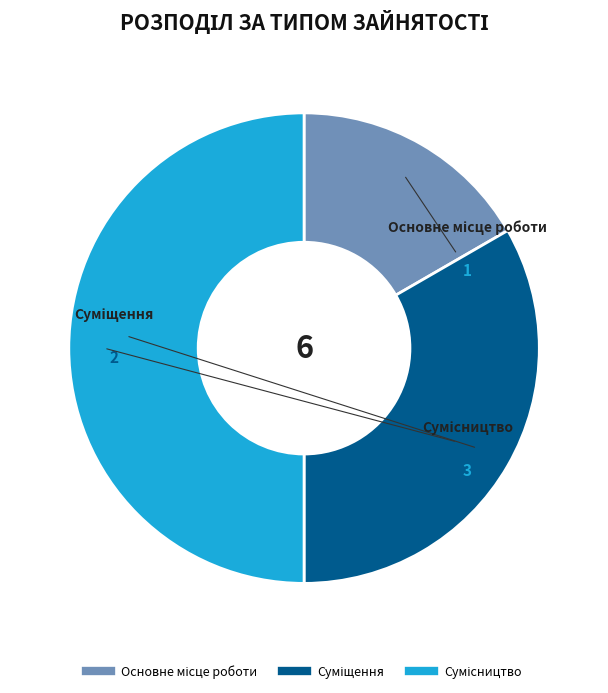

What percentage is the Сумісництво slice, to the nearest percent?

50%